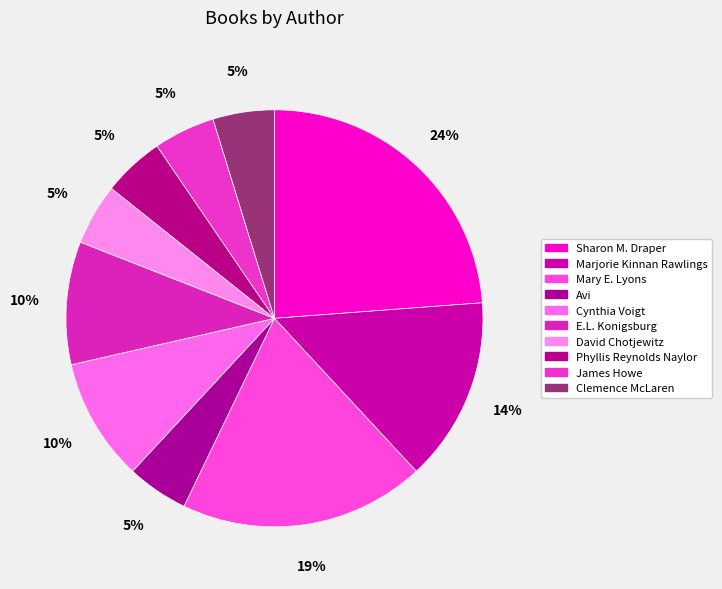

Which category has the biggest portion of the pie?

Sharon M. Draper